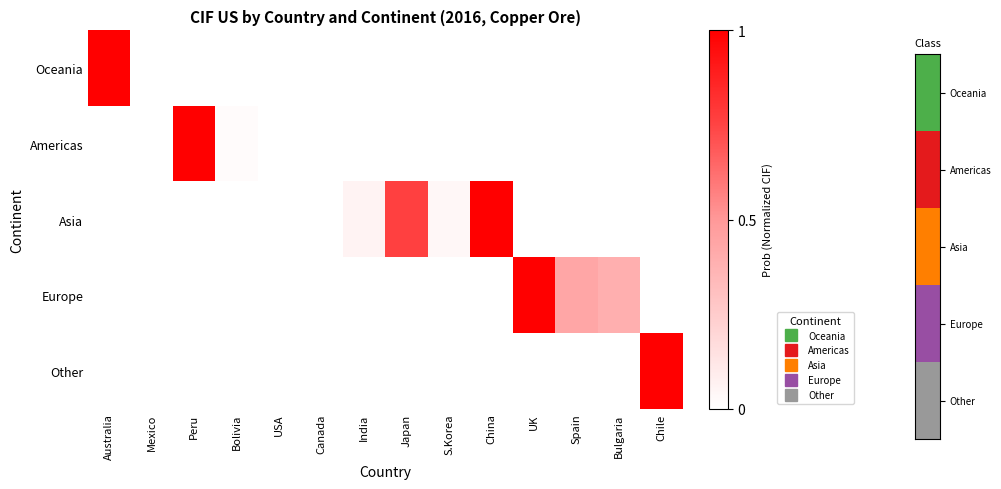

What is the maximum value shown in the chart?

1.0